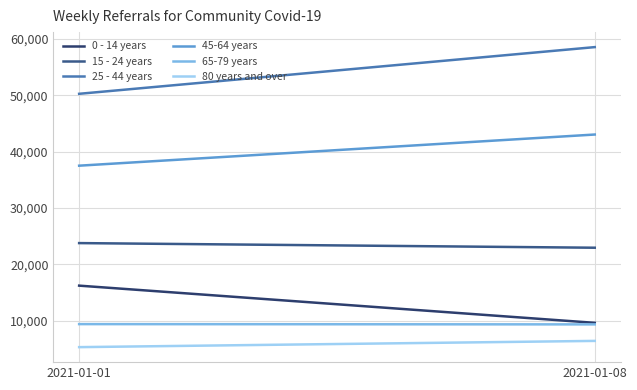

What is the average value of the 0 - 14 years series?

12914